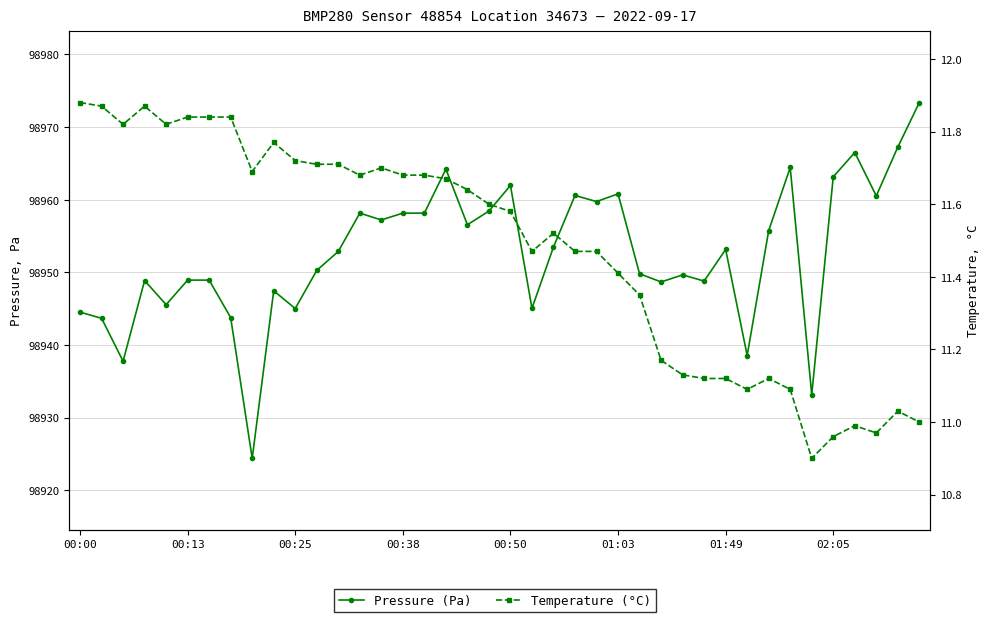

Reading right to left, what are all the values shown in this chart?

Pressure (Pa): 98973.4	98967.2	98960.5	98966.5	98963.2	98933.2	98964.4	98955.8	98938.6	98953.2	98948.8	98949.7	98948.7	98949.8	98960.8	98959.8	98960.6	98953.5	98945.1	98962.0	98958.4	98956.6	98964.2	98958.2	98958.2	98957.2	98958.2	98952.9	98950.3	98945.0	98947.5	98924.4	98943.8	98948.9	98948.9	98945.6	98948.9	98937.8	98943.7	98944.5
Temperature (°C): 11.0	11.0	11.0	11.0	11.0	10.9	11.1	11.1	11.1	11.1	11.1	11.1	11.2	11.3	11.4	11.5	11.5	11.5	11.5	11.6	11.6	11.6	11.7	11.7	11.7	11.7	11.7	11.7	11.7	11.7	11.8	11.7	11.8	11.8	11.8	11.8	11.9	11.8	11.9	11.9